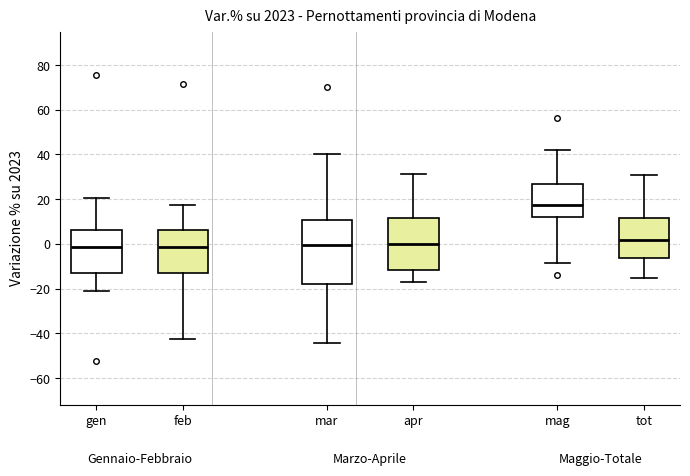

Reading left to right, read every box against the y-axis: the position of its median line, the range the box covers, and the ends of its whiskers. The values are not printed on the chart, so give them approximately, as read against the axis.

gen: median -2, box -12 to 6, whiskers -20 to 20
feb: median -2, box -14 to 6, whiskers -42 to 18
mar: median 0, box -18 to 10, whiskers -44 to 40
apr: median 0, box -12 to 12, whiskers -16 to 32
mag: median 18, box 12 to 26, whiskers -8 to 42
tot: median 2, box -6 to 12, whiskers -16 to 32